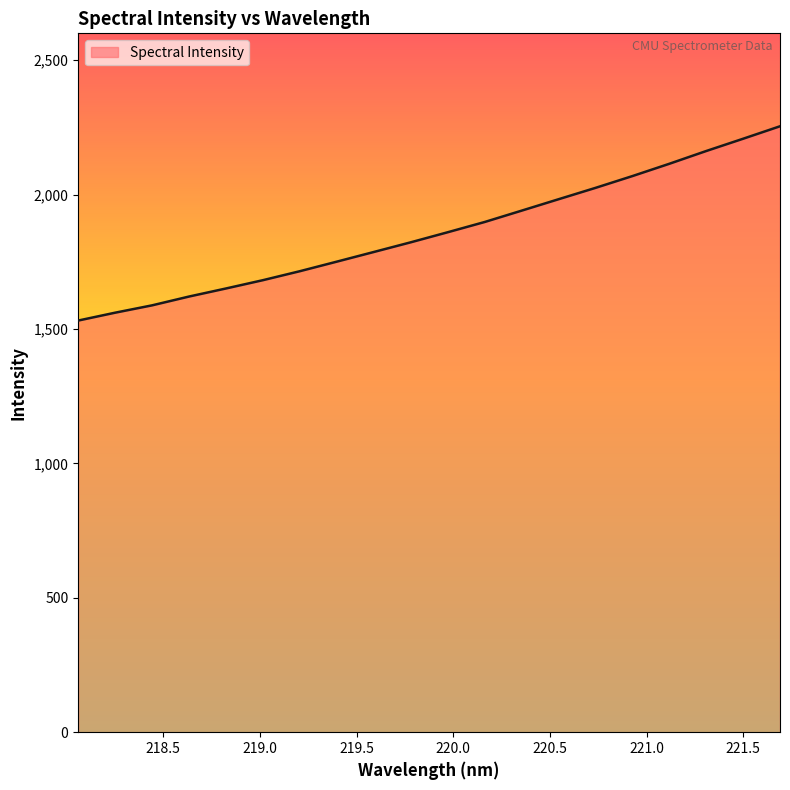

What is the smallest value displayed?

1531.4